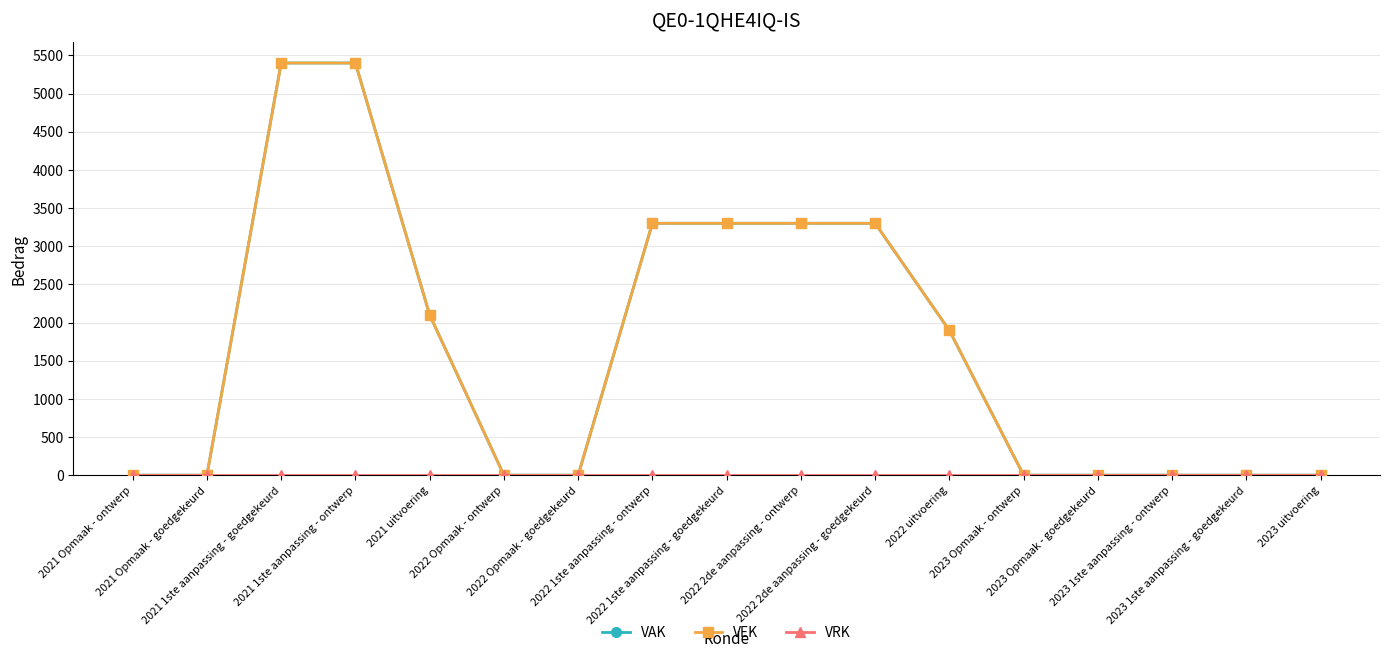

Is this an area chart (filled region under the line)?

No